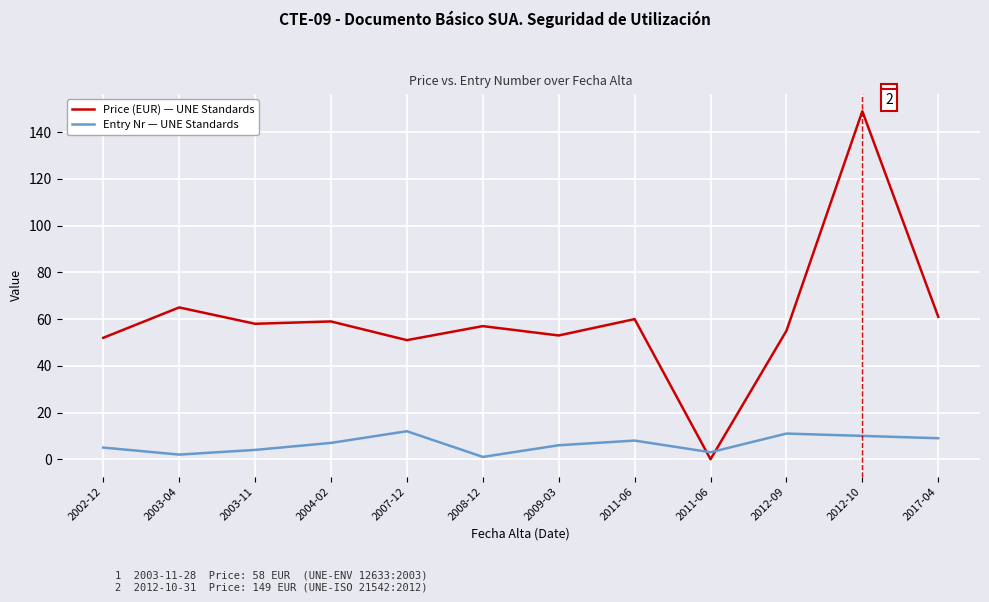

How many lines are shown in the chart?

2